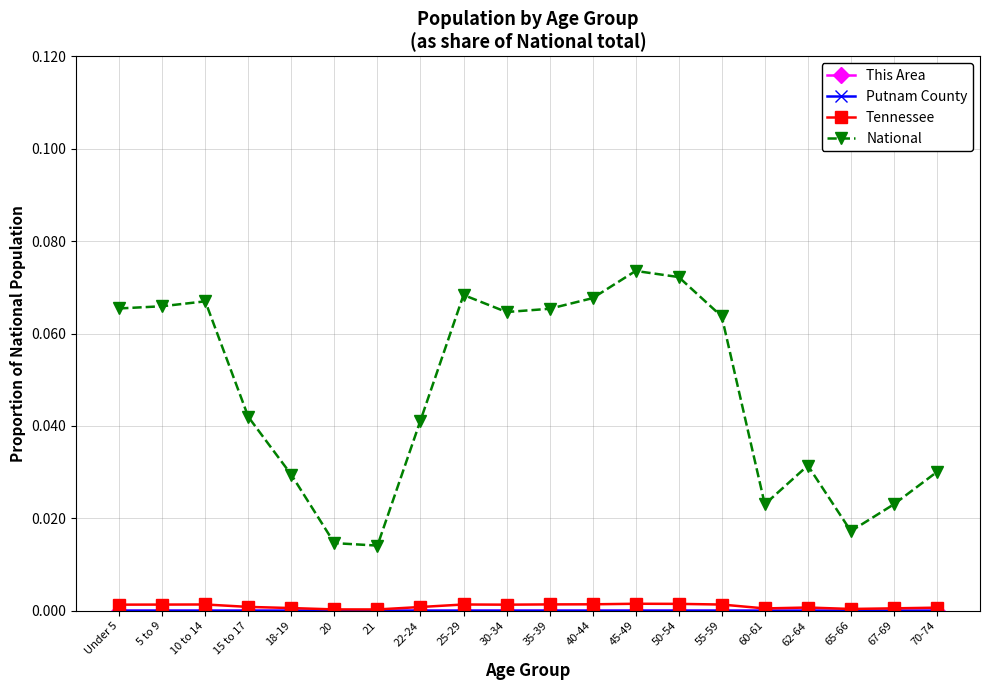

True or false: National has more than 2 interior local peaks.

True